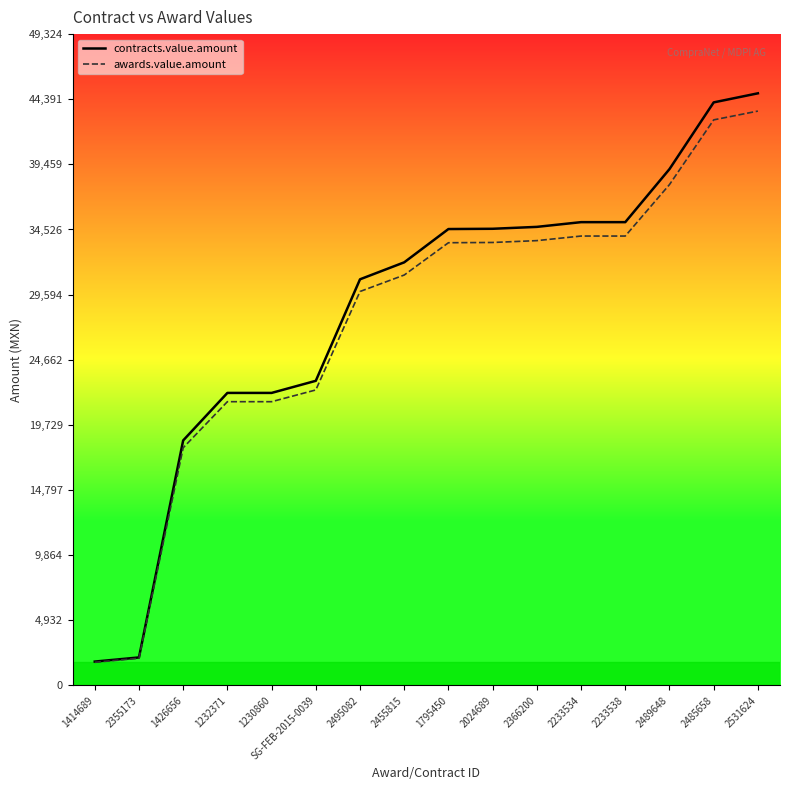

Between 1230860 and 2233534, which series saw the biggest shift?

contracts.value.amount